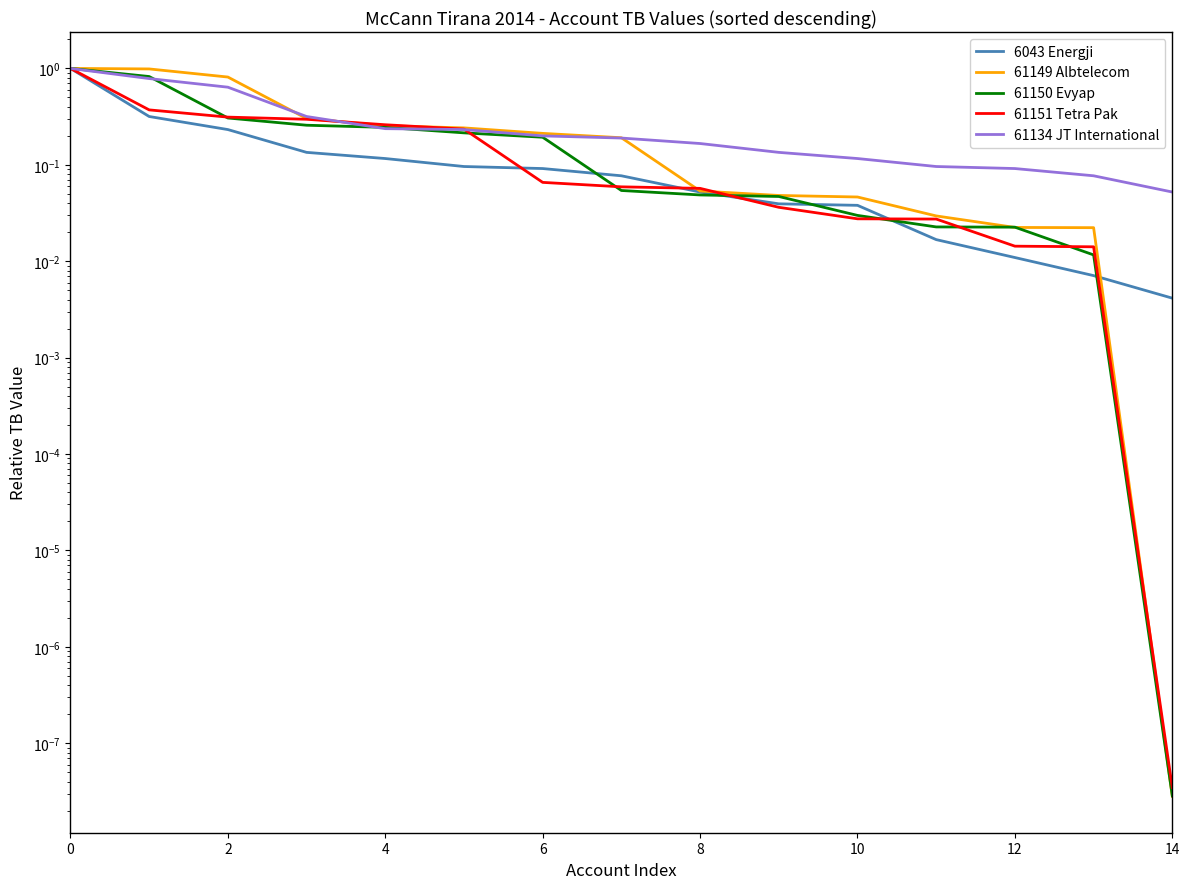

Is the value of 6043 Energji at 0 greater than the value of 61134 JT International at 14?

Yes